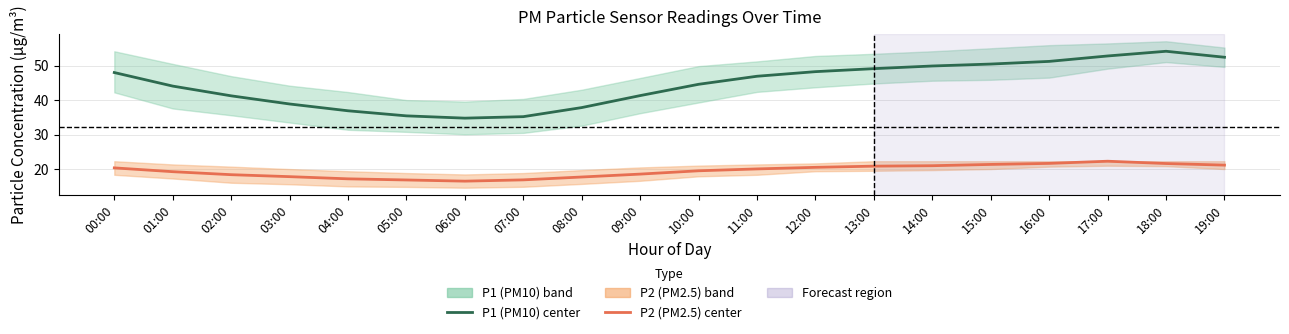

True or false: P2 (PM2.5) center and P1 (PM10) center cross at least once.

False